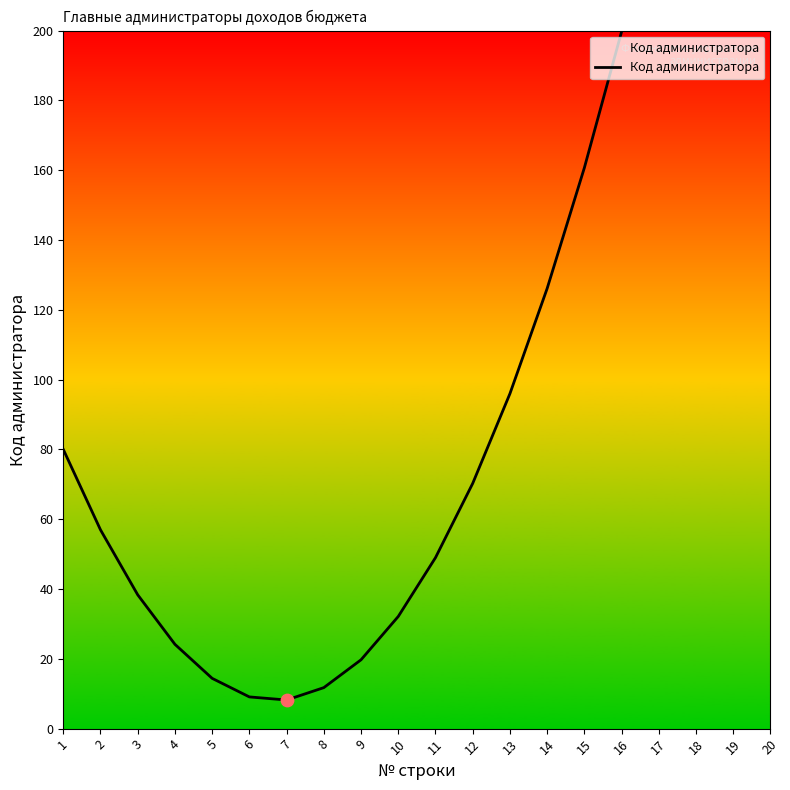

Approximately how many times larger is the value at 4 compared to 19?

0.1